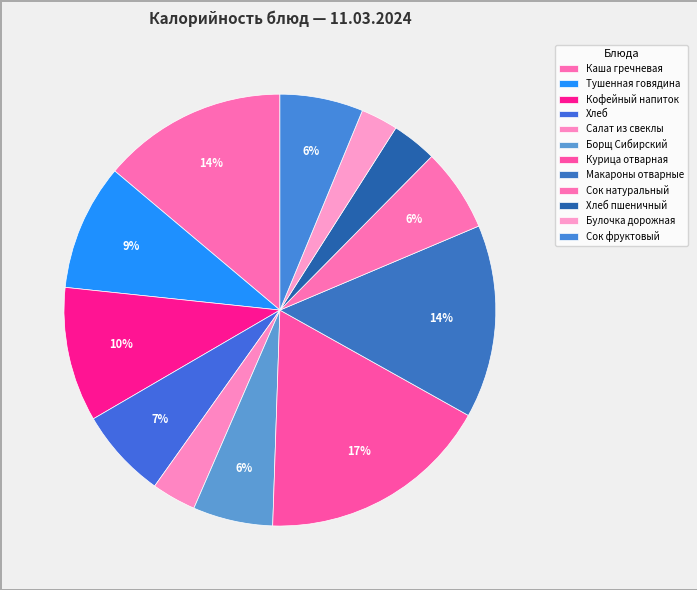

To the nearest percent, what percentage of the pie is Тушенная говядина?

9%